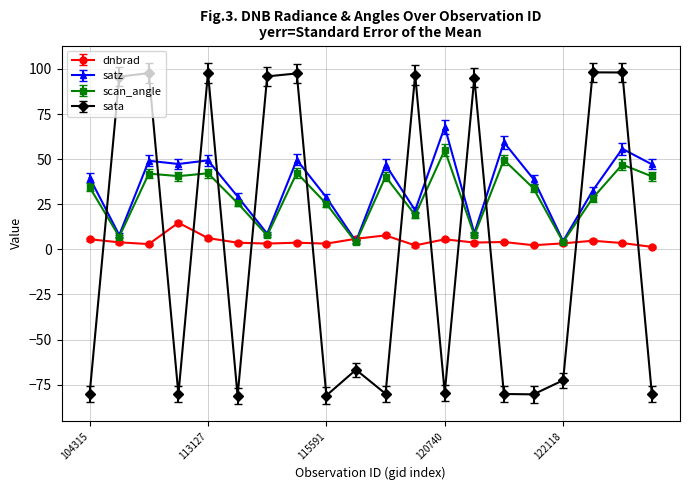

What is the sum of all dnbrad values?

91.5